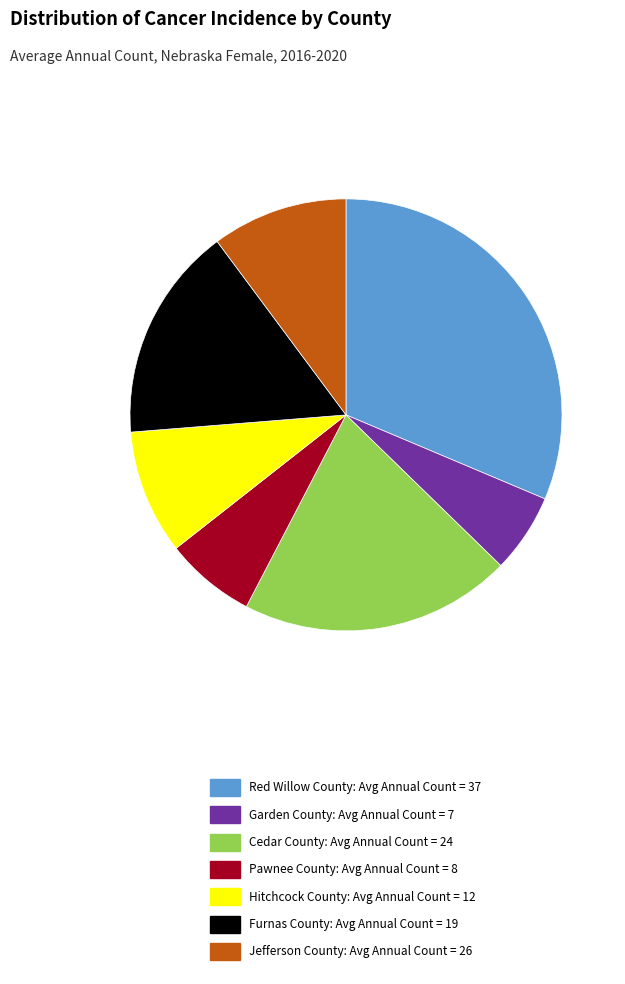

What is the ratio of the value at Hitchcock County: Avg Annual Count = 12 to the value at Cedar County: Avg Annual Count = 24?

0.5